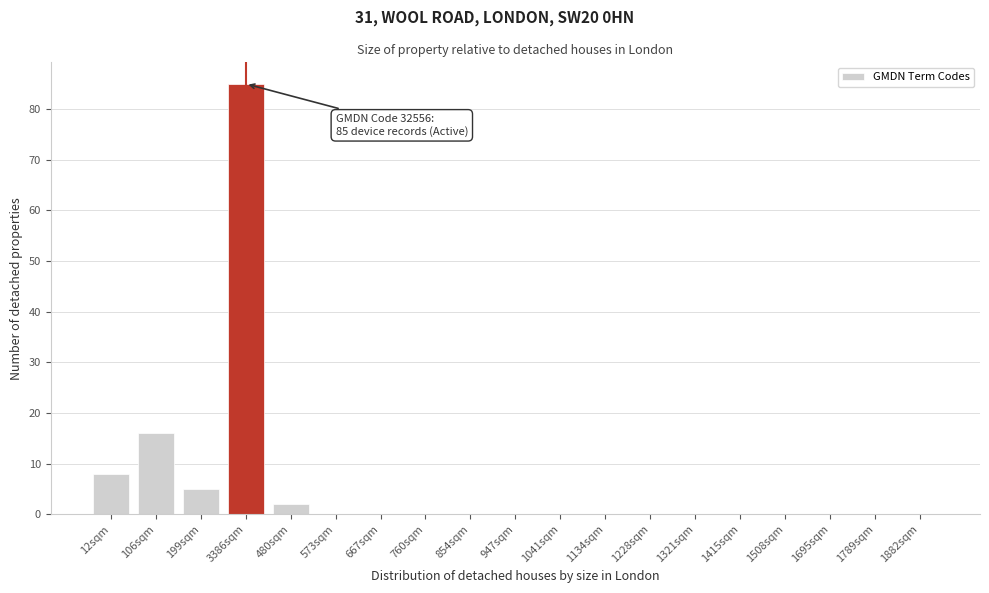

Reading left to right, what are all the values shown in this chart?

12sqm=8	106sqm=16	199sqm=5	3386sqm=85	480sqm=2	573sqm=0	667sqm=0	760sqm=0	854sqm=0	947sqm=0	1041sqm=0	1134sqm=0	1228sqm=0	1321sqm=0	1415sqm=0	1508sqm=0	1695sqm=0	1789sqm=0	1882sqm=0